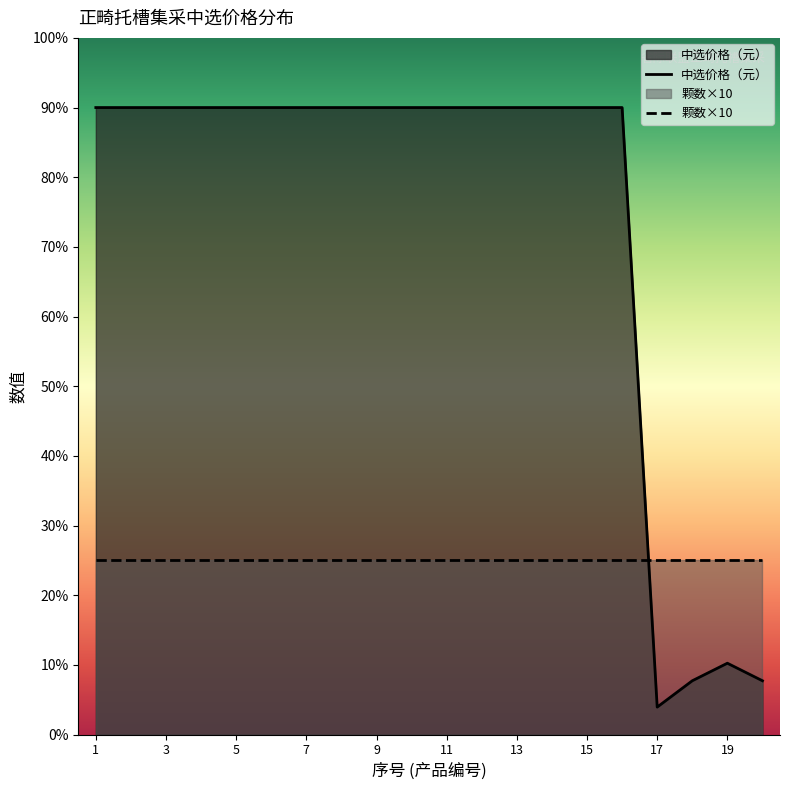

True or false: the data has more than 0 interior local peaks.

True